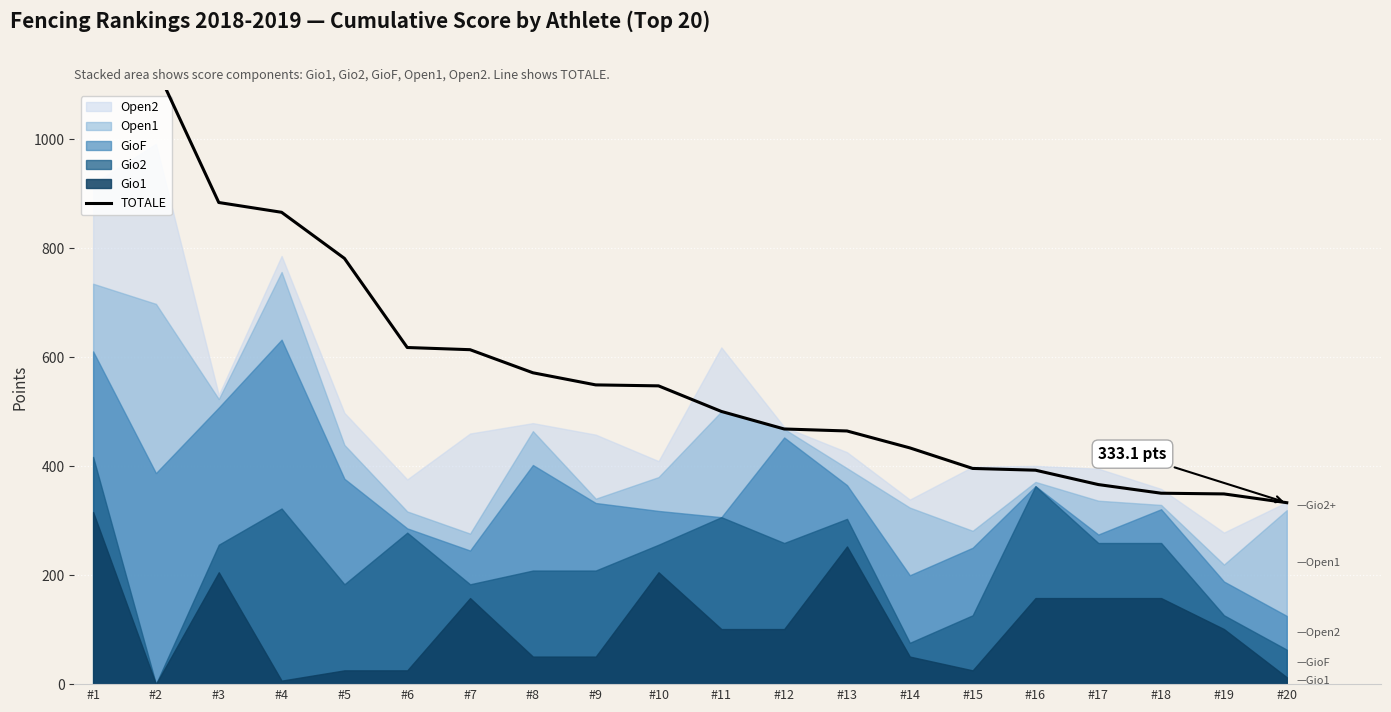

Reading left to right, extract all data points from this chart.

1147.2	1132.1	884.3	866.3	781.7	618.0	614.0	571.7	549.4	547.6	500.7	468.5	464.8	433.8	396.0	392.8	366.4	350.5	349.2	333.1